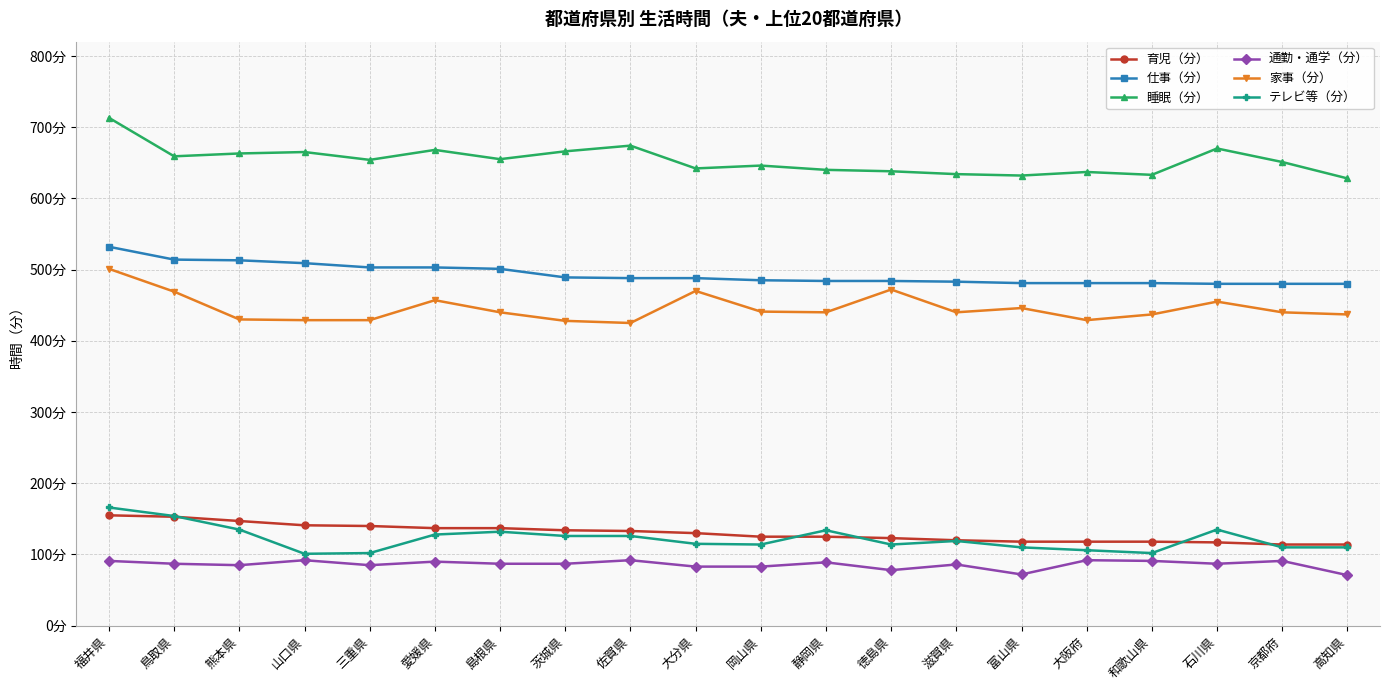

At which category does 睡眠（分） reach its first local valley?

鳥取県